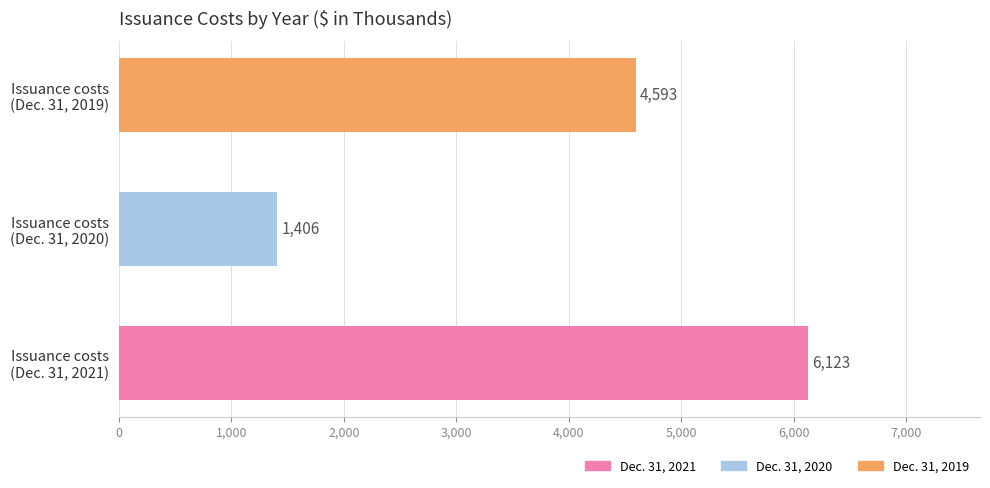

What is the minimum value shown in the chart?

1406